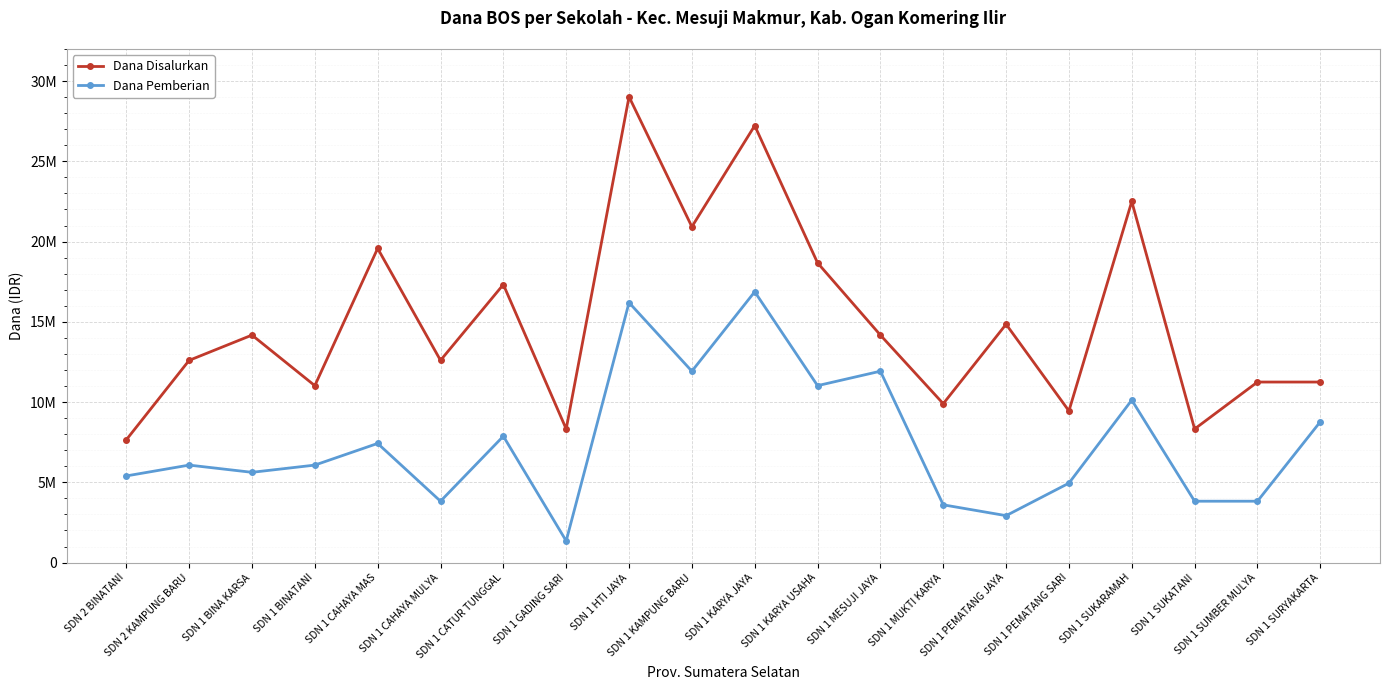

What are all the series names shown in the legend?

Dana Disalurkan, Dana Pemberian